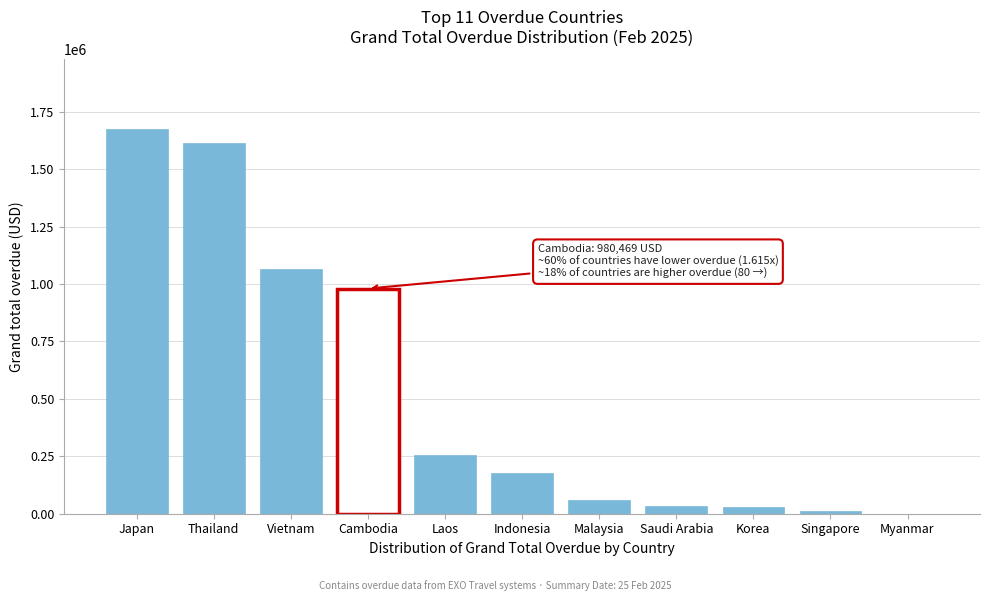

Read the value at Vietnam.

1064984.8